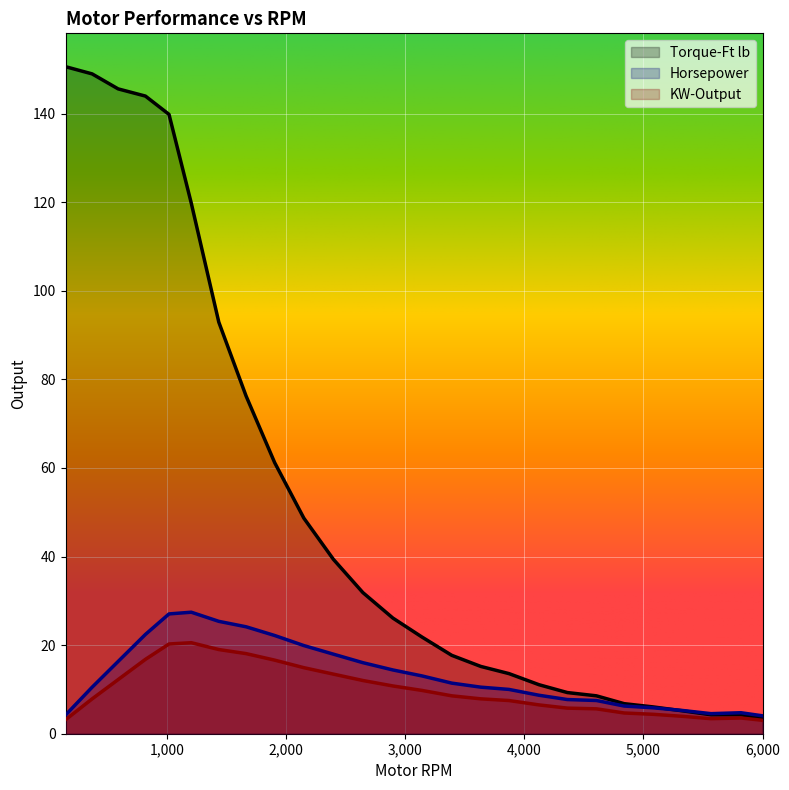

At which category is the sum across all series the highest?

1016